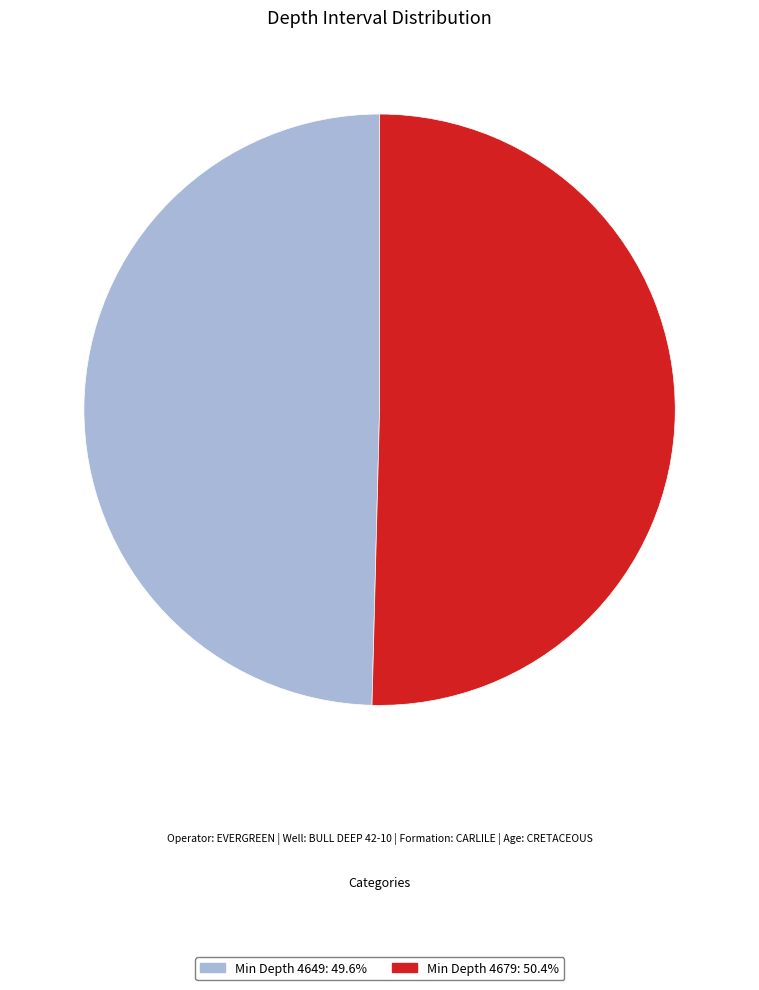

Is there a majority slice in this chart?

Yes